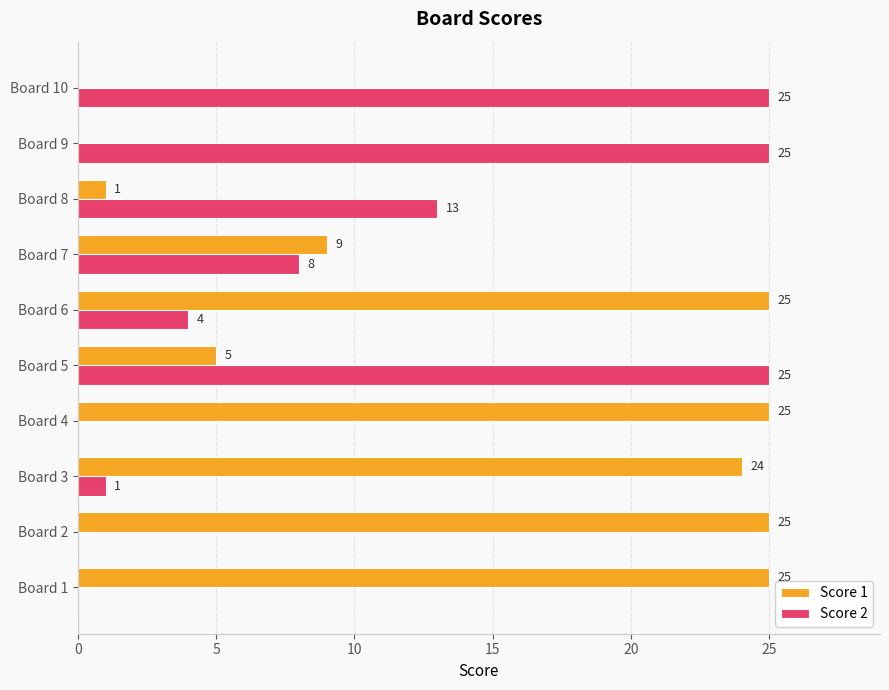

Which series changed the most between Board 5 and Board 10?

Score 1